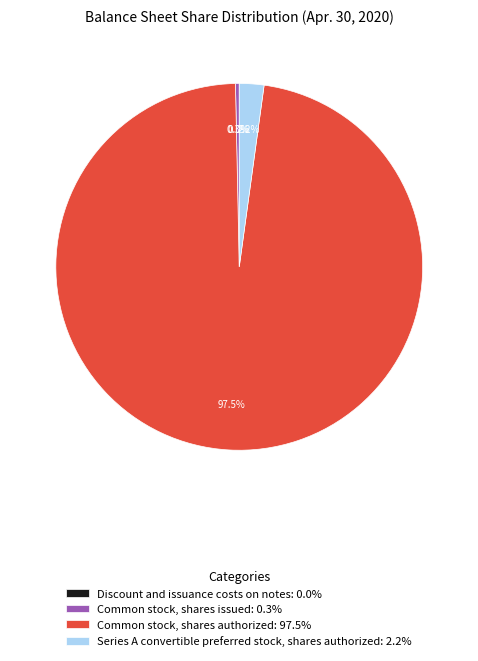

How much of the chart is everything except Series A convertible preferred stock, shares authorized: 2.2%?

97.8%